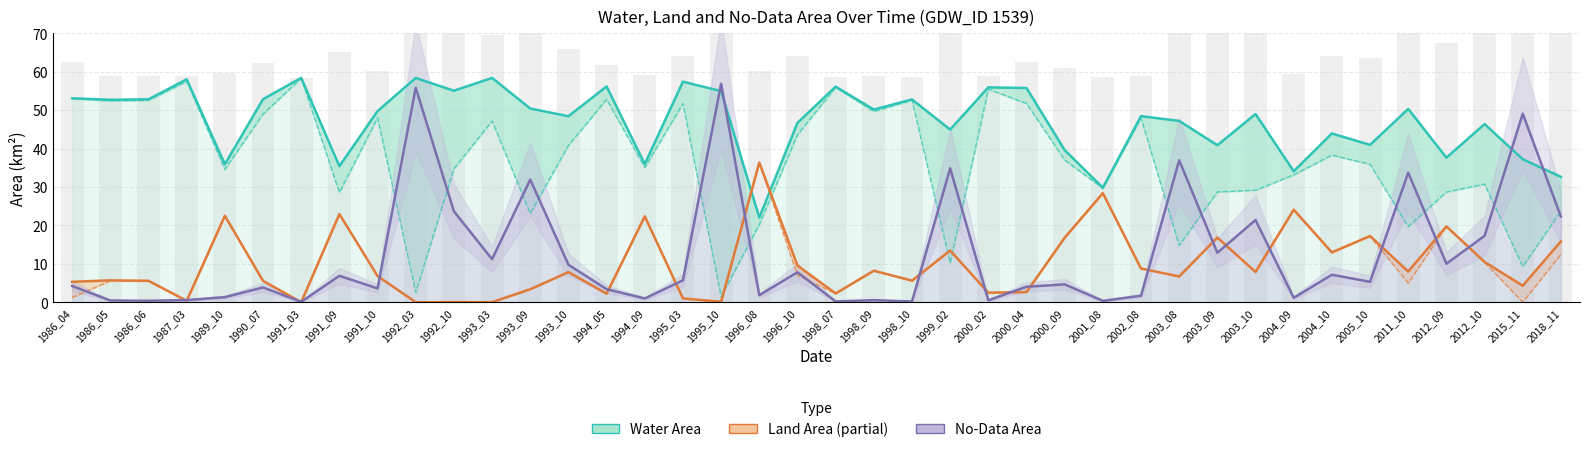

List the labels in order of Water Area value, largest first.

1991_03, 1992_03, 1993_03, 1987_03, 1995_03, 1994_05, 1998_07, 2000_02, 2000_04, 1992_10, 1995_10, 1986_04, 1990_07, 1986_06, 1998_10, 1986_05, 1993_09, 2011_10, 1998_09, 1991_10, 2003_10, 2002_08, 1993_10, 2003_08, 1996_10, 2012_10, 1999_02, 2004_10, 2005_10, 2003_09, 2000_09, 2012_09, 2015_11, 1994_09, 1989_10, 1991_09, 2004_09, 2018_11, 2001_08, 1996_08